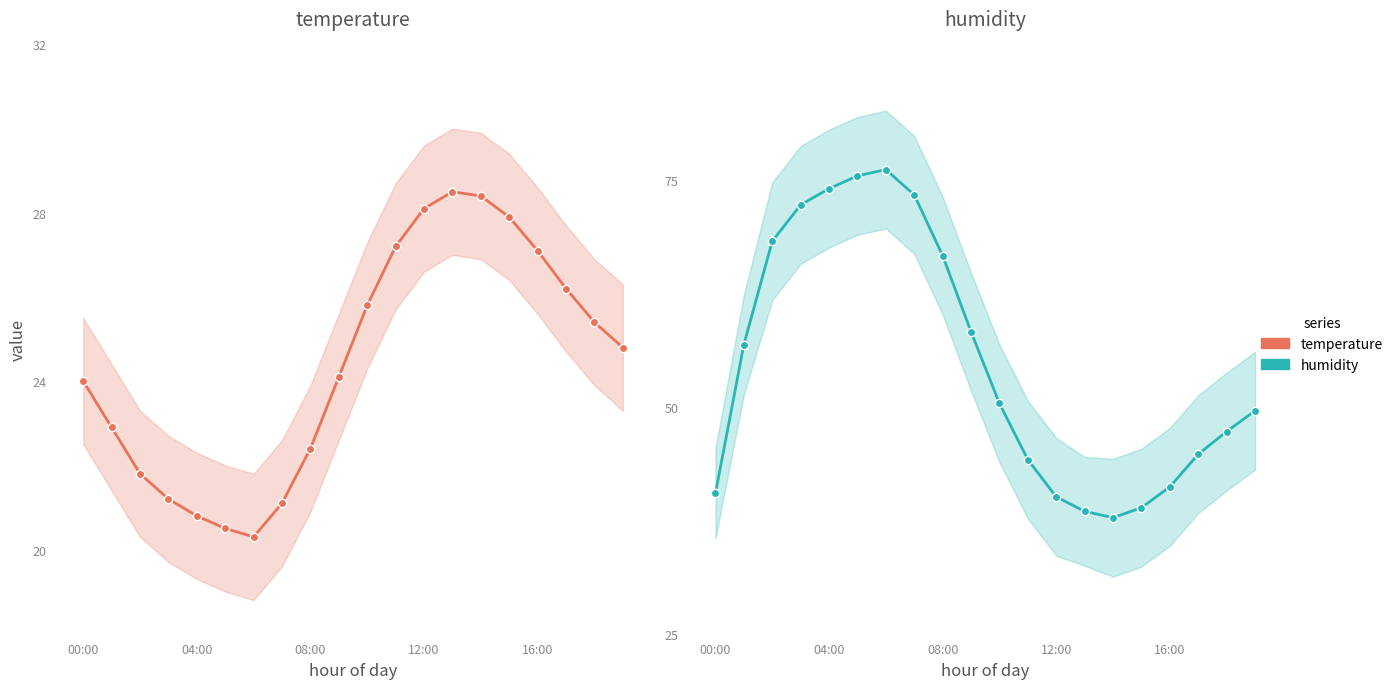

Between 12:00 and 16, which series saw the biggest shift?

humidity